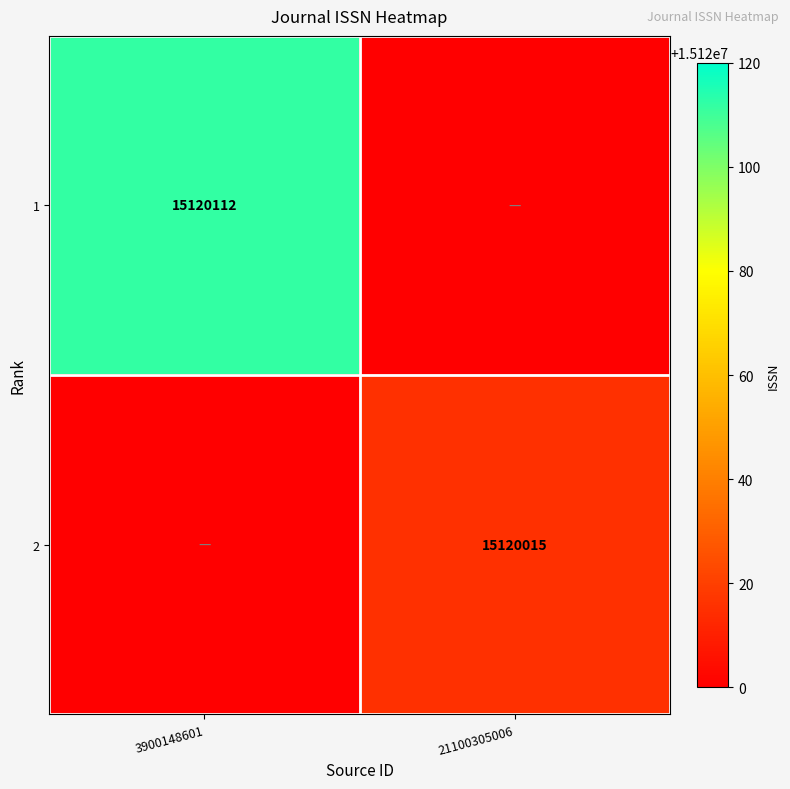

The 2 series shows 15120015 at 21100305006. True or false?

True